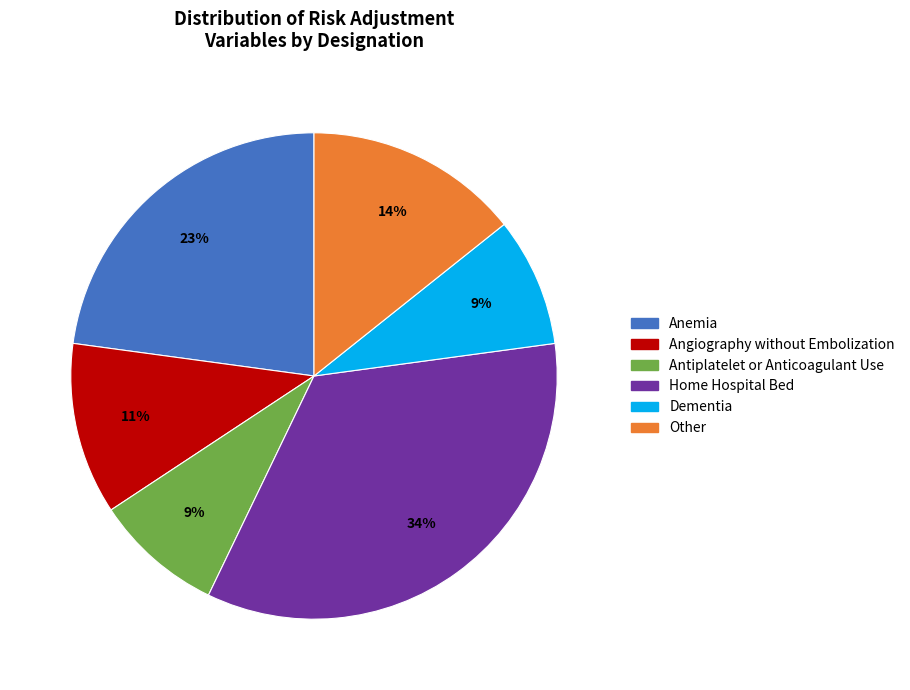

To the nearest percent, what percentage of the pie is Anemia?

23%